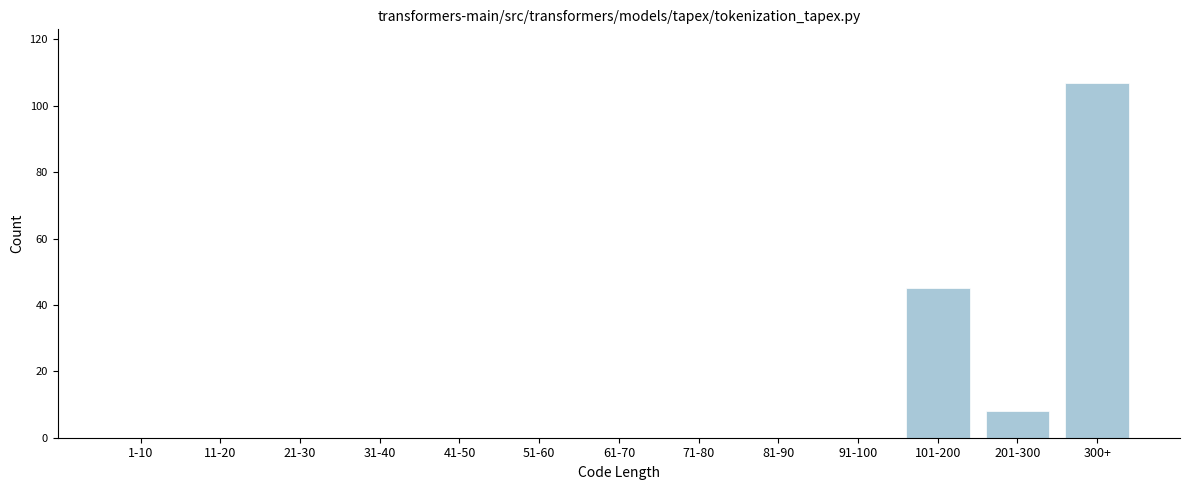

Reading left to right, what are all the values shown in this chart?

1-10=0	11-20=0	21-30=0	31-40=0	41-50=0	51-60=0	61-70=0	71-80=0	81-90=0	91-100=0	101-200=45	201-300=8	300+=107